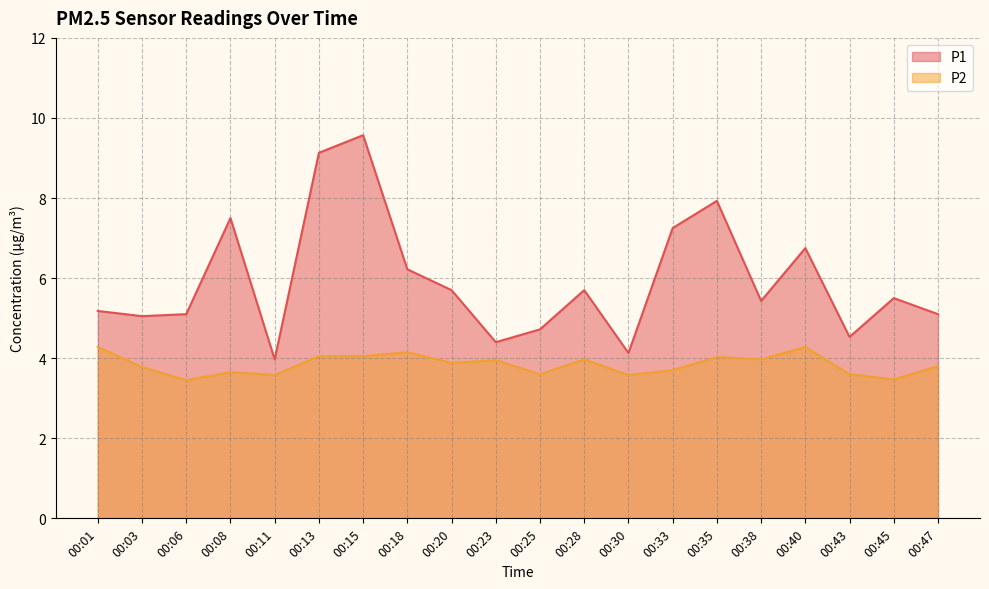

How many series are shown in this chart?

2